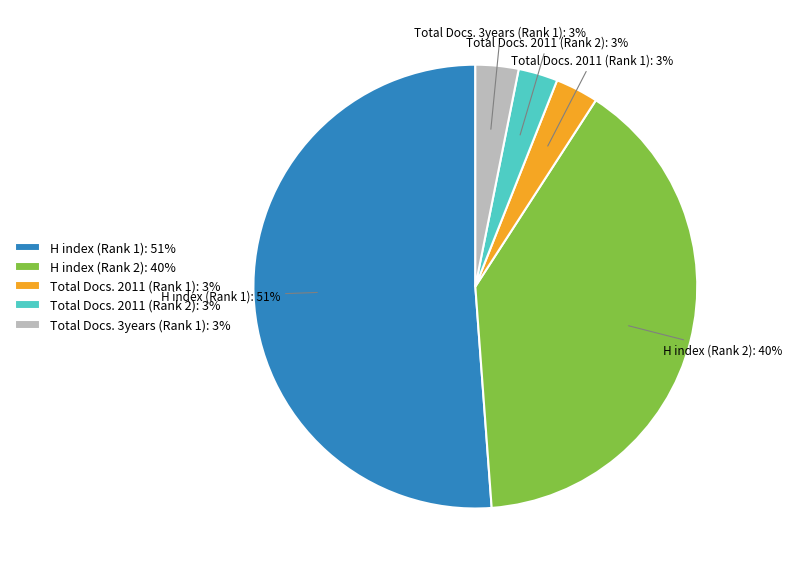

What percentage is the H index (Rank 2): 40% slice, to the nearest percent?

40%